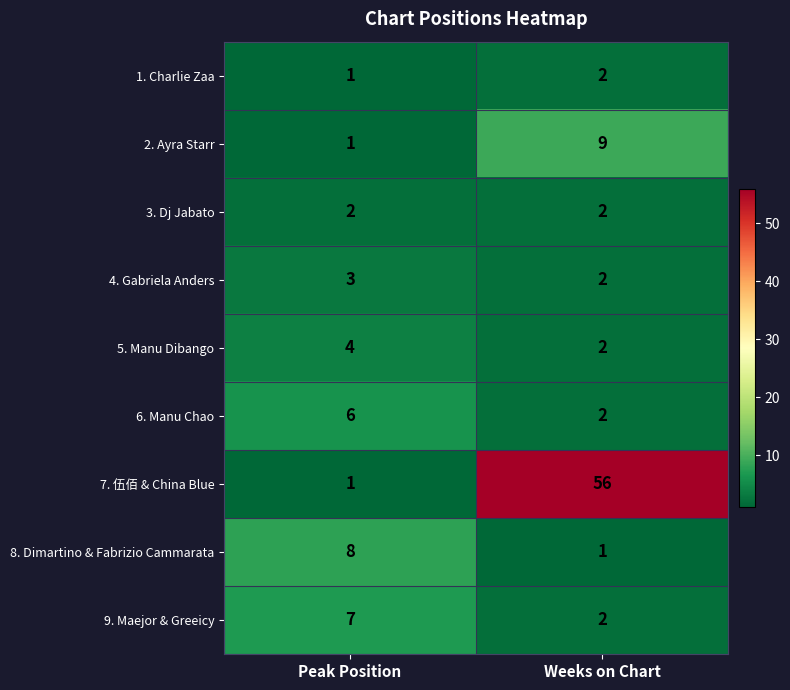

Read the 4. Gabriela Anders value at Peak Position.

3